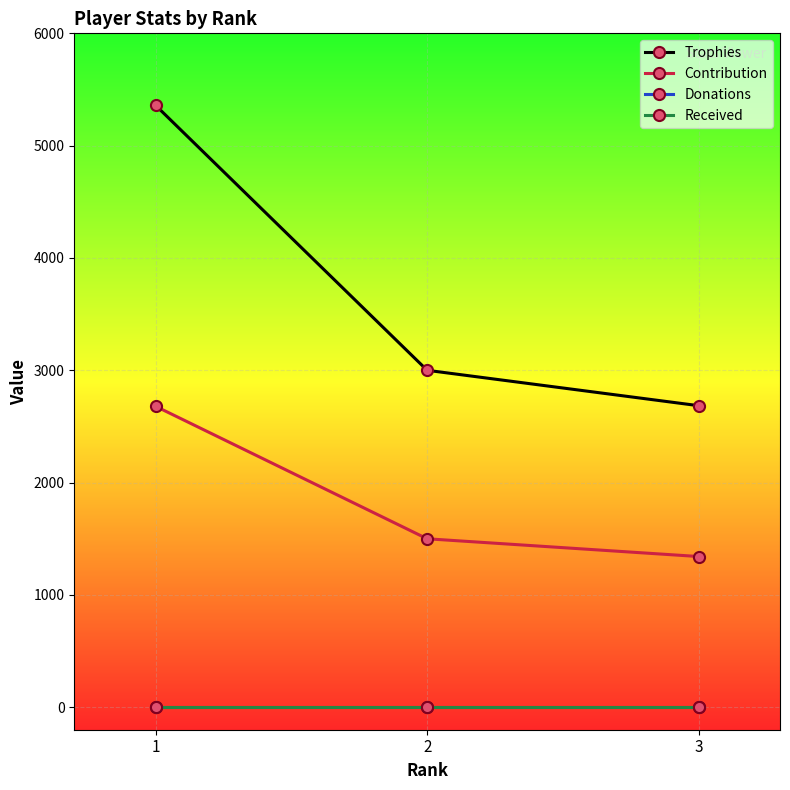

What is the difference between the maximum and minimum values in the Trophies series?

2673